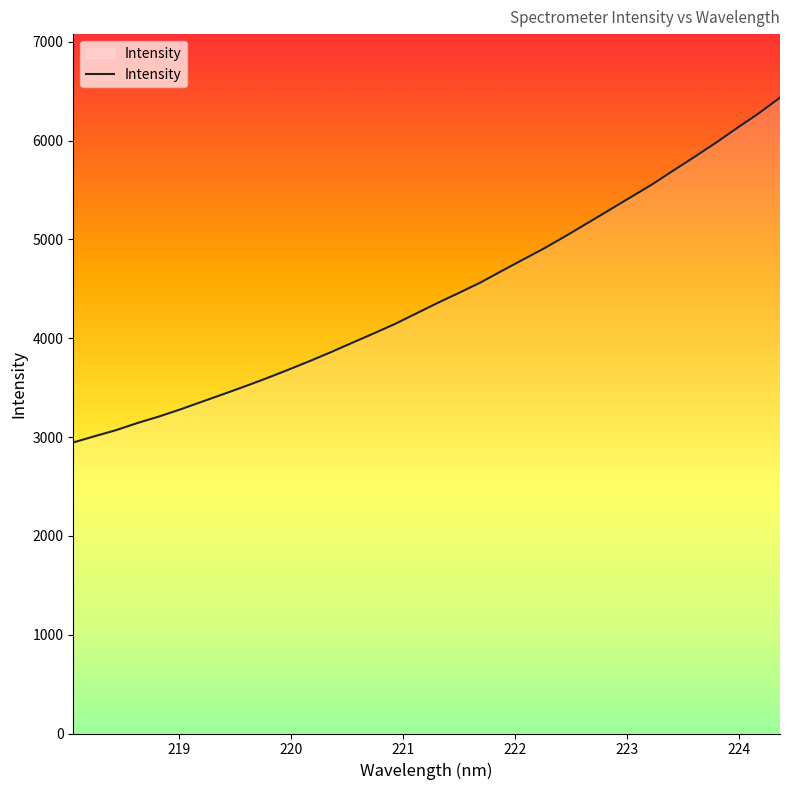

What is the difference between the maximum and minimum values?

3488.8